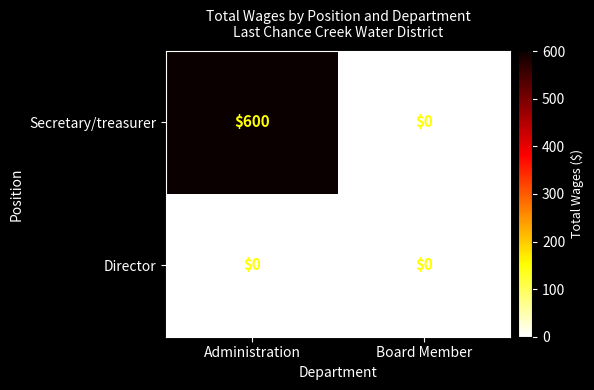

Rank the series by their maximum value, from lowest to highest.

Director, Secretary/treasurer